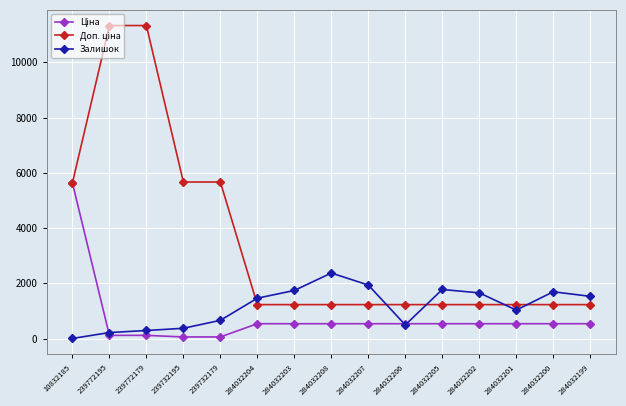

Does the chart display data point markers on the line(s)?

Yes